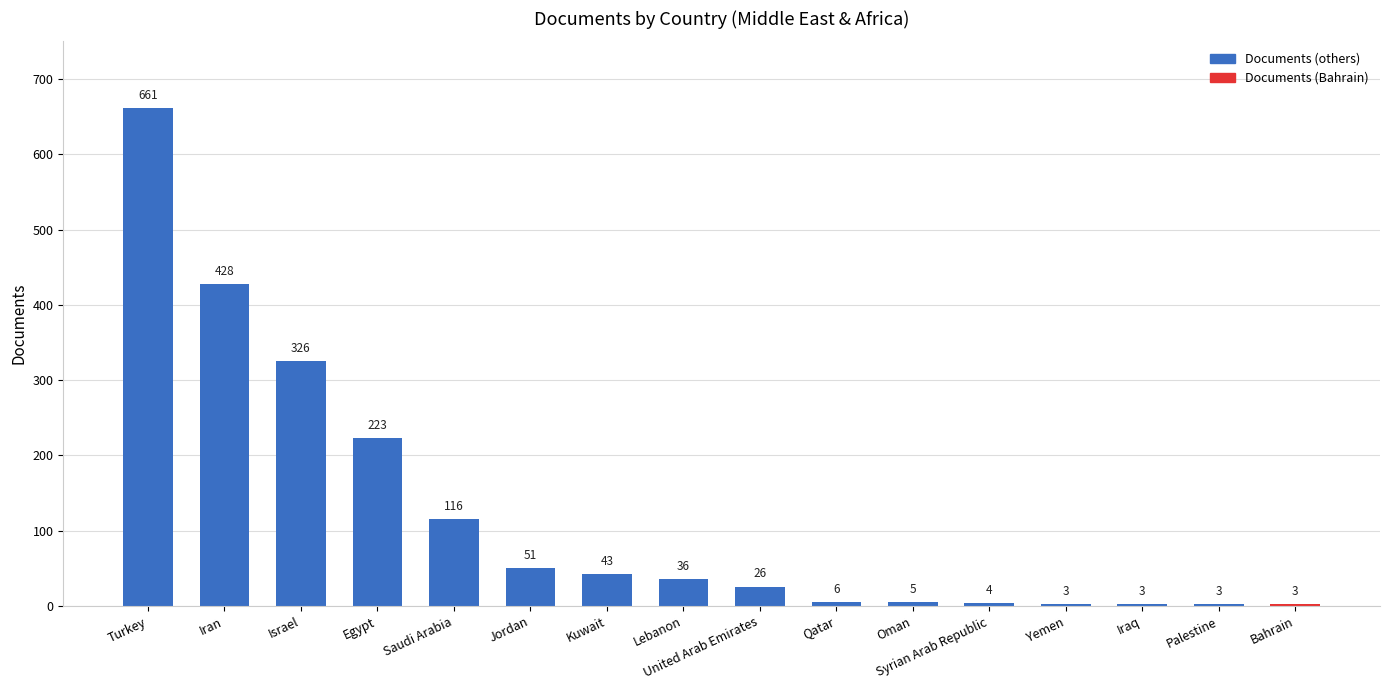

What is the change in value from Saudi Arabia to United Arab Emirates?

-90